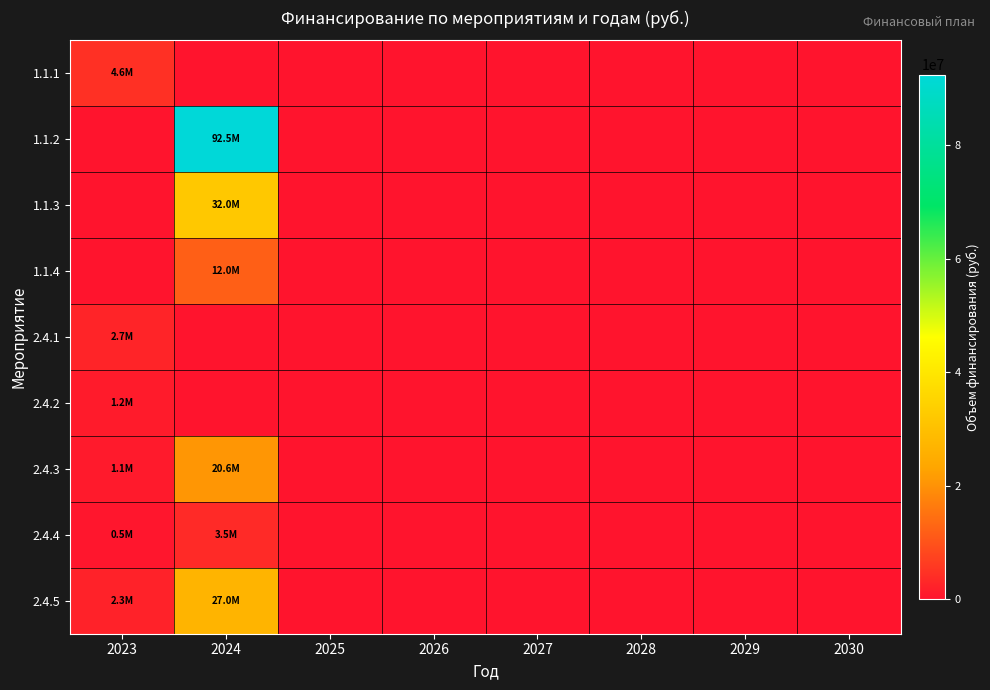

What is the greatest value displayed?

92475000.0